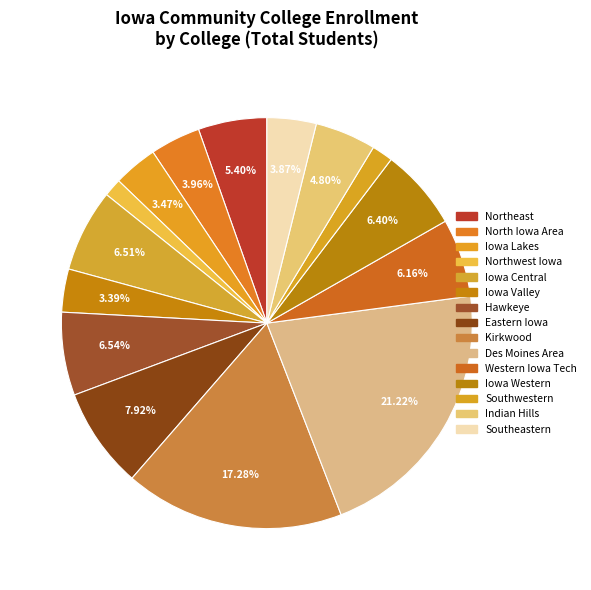

How many segments does this pie chart have?

15